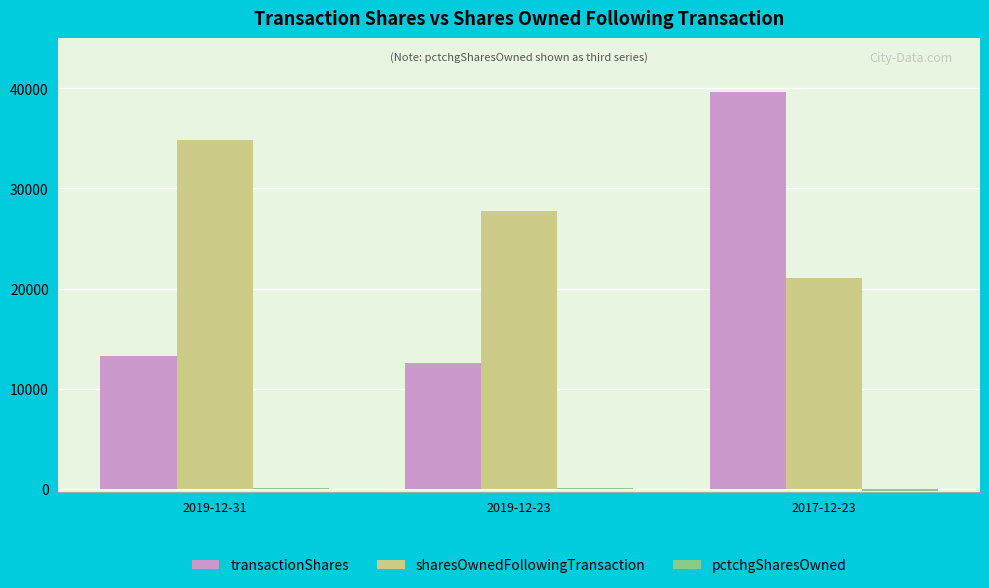

The value of transactionShares at 2019-12-23 is 7858. True or false?

False